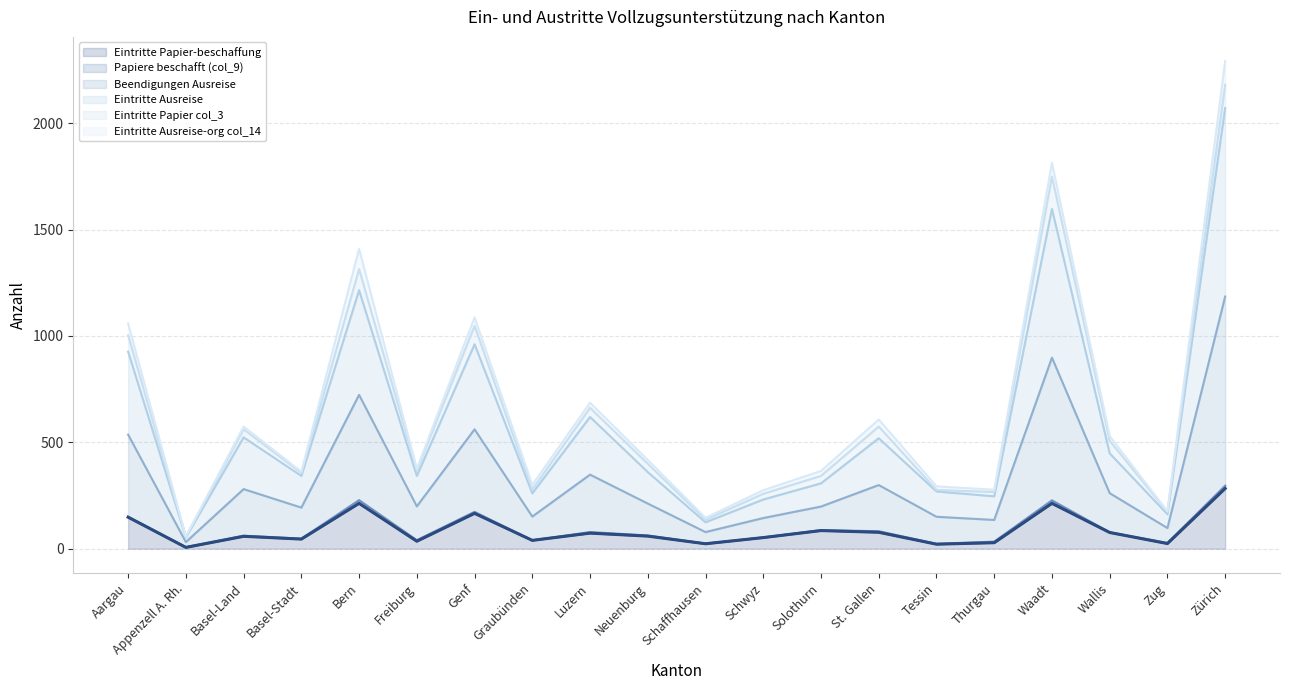

What is the spread (max minus min) of values at Graubünden?

239